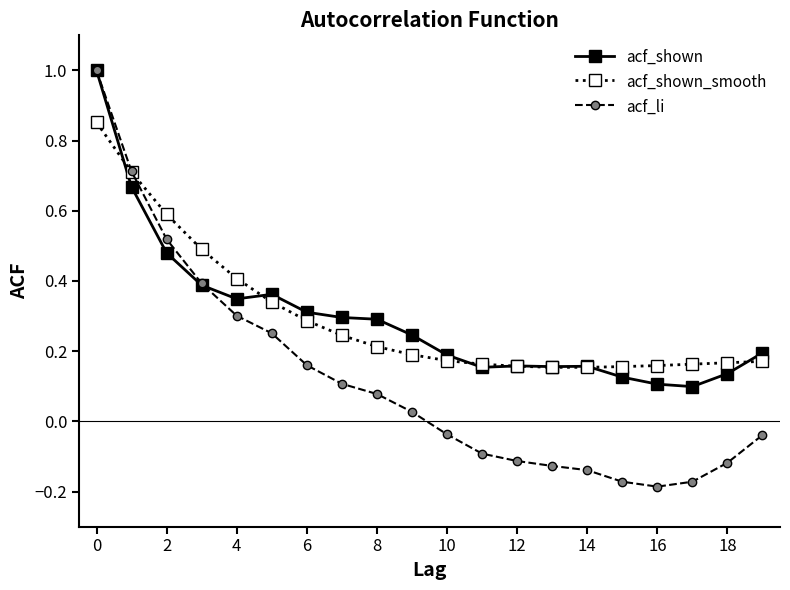

Which series has the widest spread of values?

acf_li